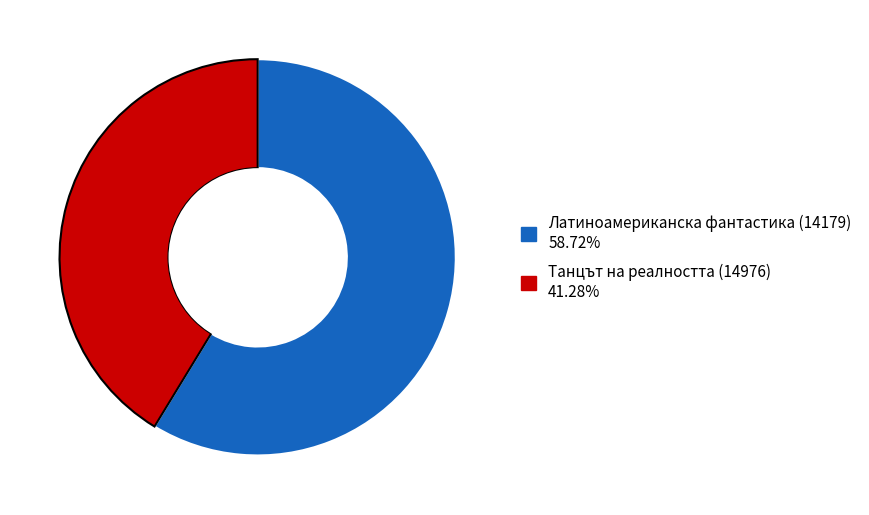

Does Латиноамериканска фантастика (14179) represent more than half of the total?

Yes